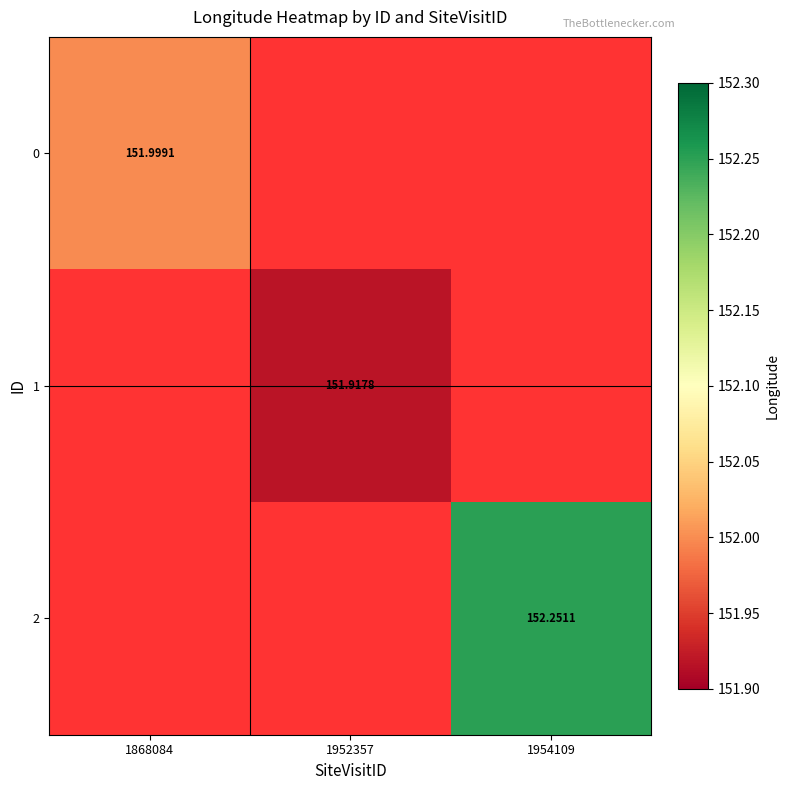

The value of 2 at 1954109 is 152.3. True or false?

True